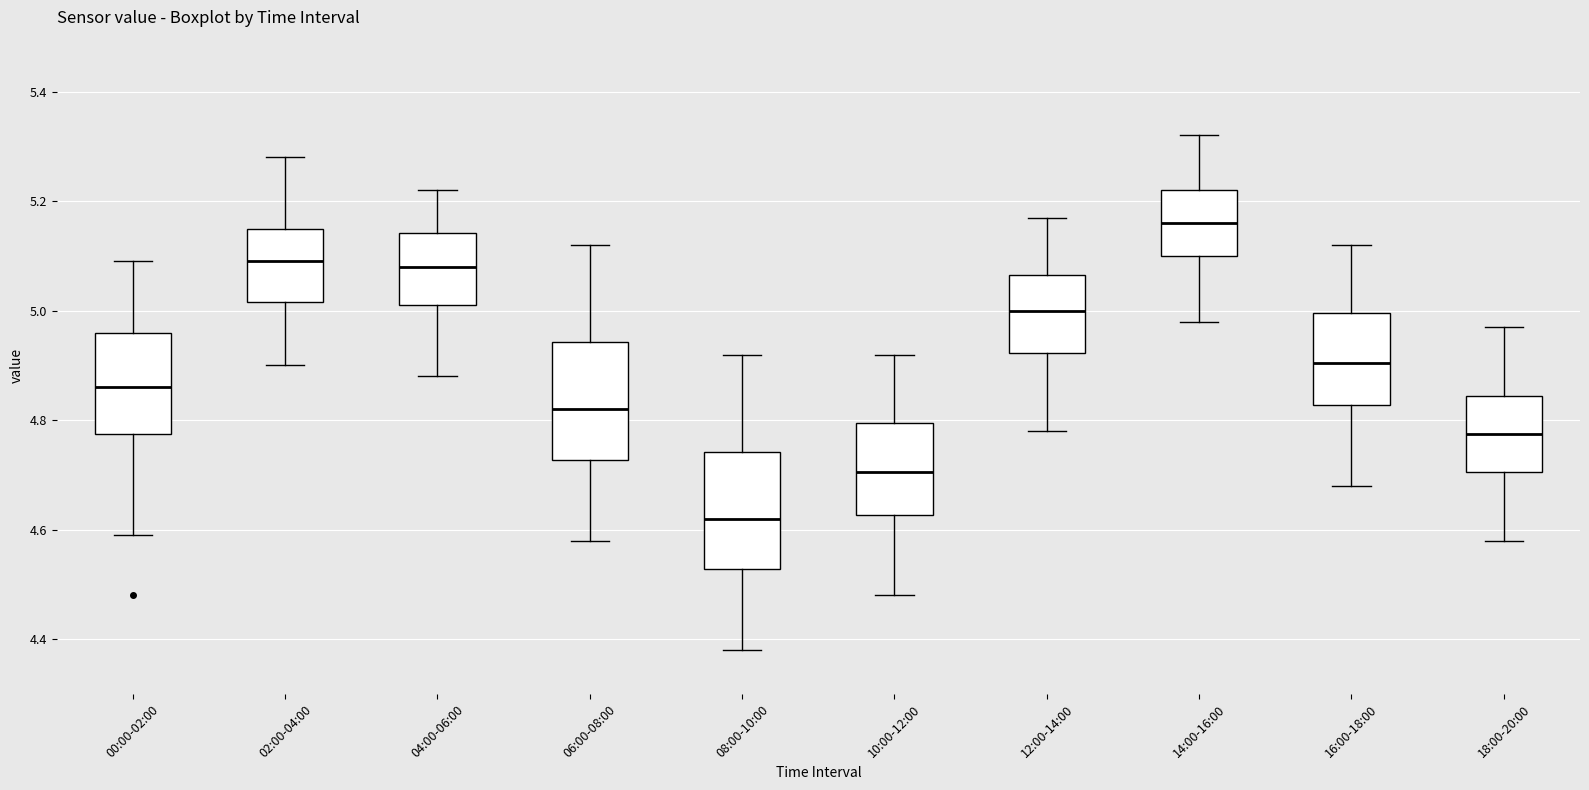

Where is the upper edge of the box for 02:00-04:00 on the y-axis? The values are not printed on the chart, so give them approximately, as read against the axis.

5.16